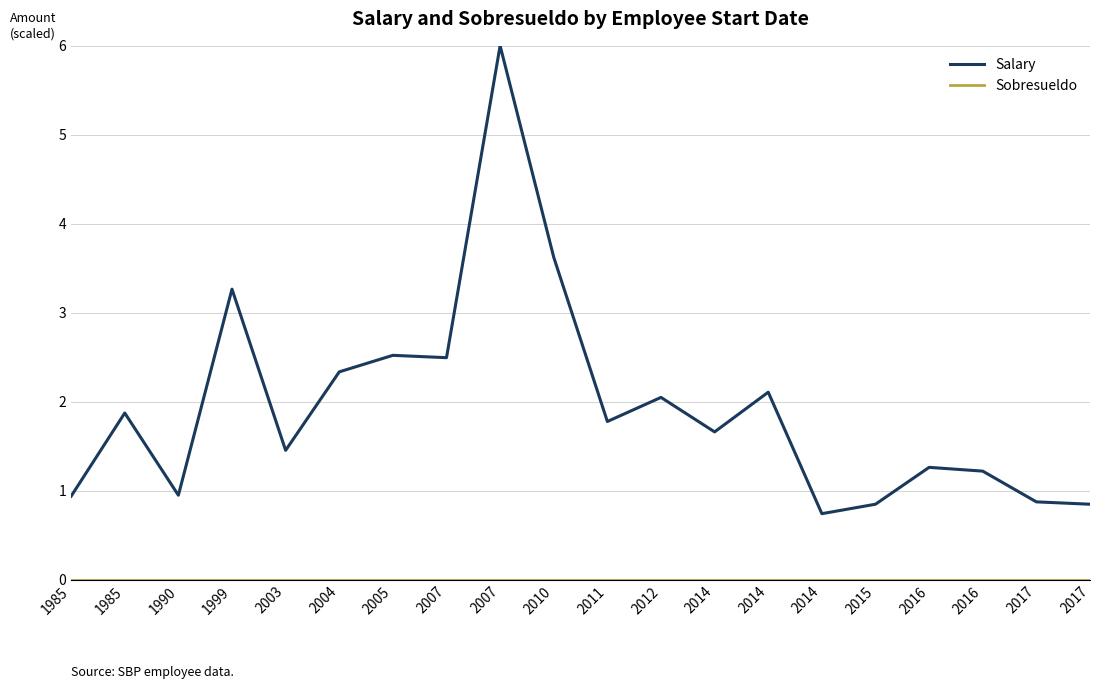

Rank the series at 2011 from lowest to highest value.

Sobresueldo, Salary